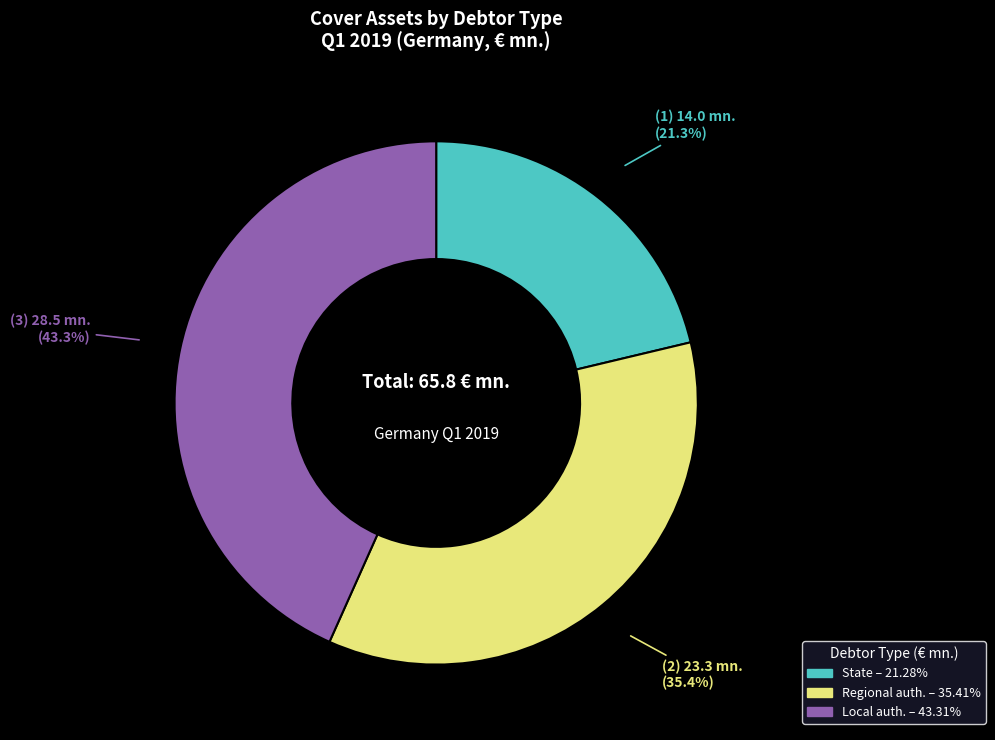

Does any single category account for the majority?

No